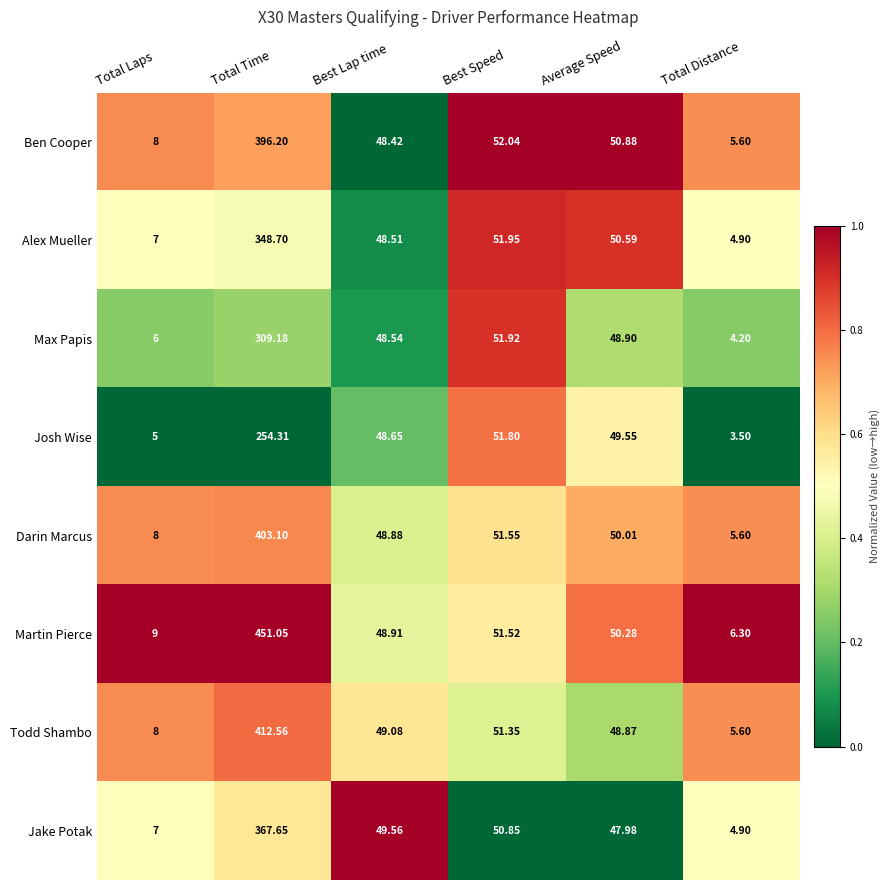

At which category is the sum across all series the highest?

Total Time